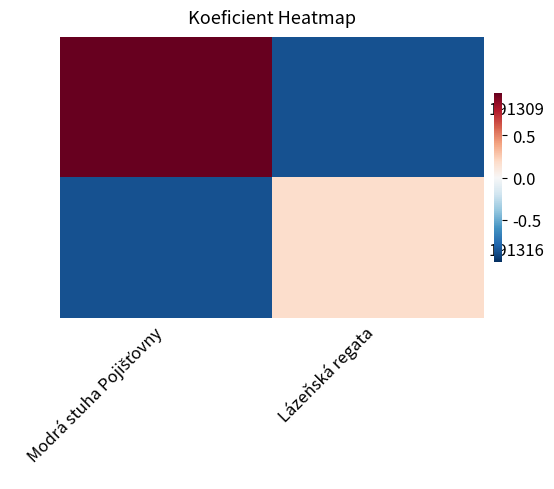

Which has a higher value, Modrá stuha Pojišťovny or Lázeňská regata?

Modrá stuha Pojišťovny